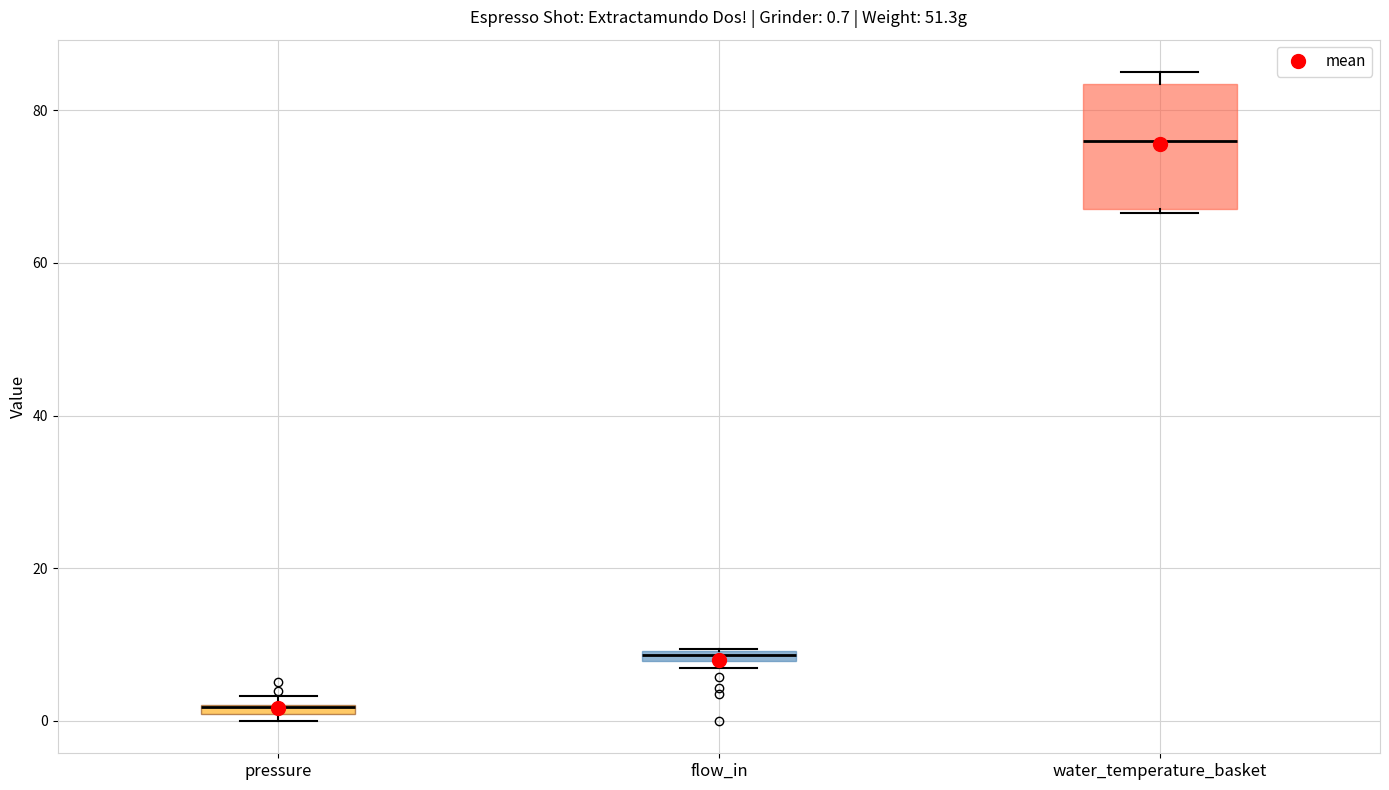

Which box is the tallest, from its lower edge to its upper edge?

water_temperature_basket